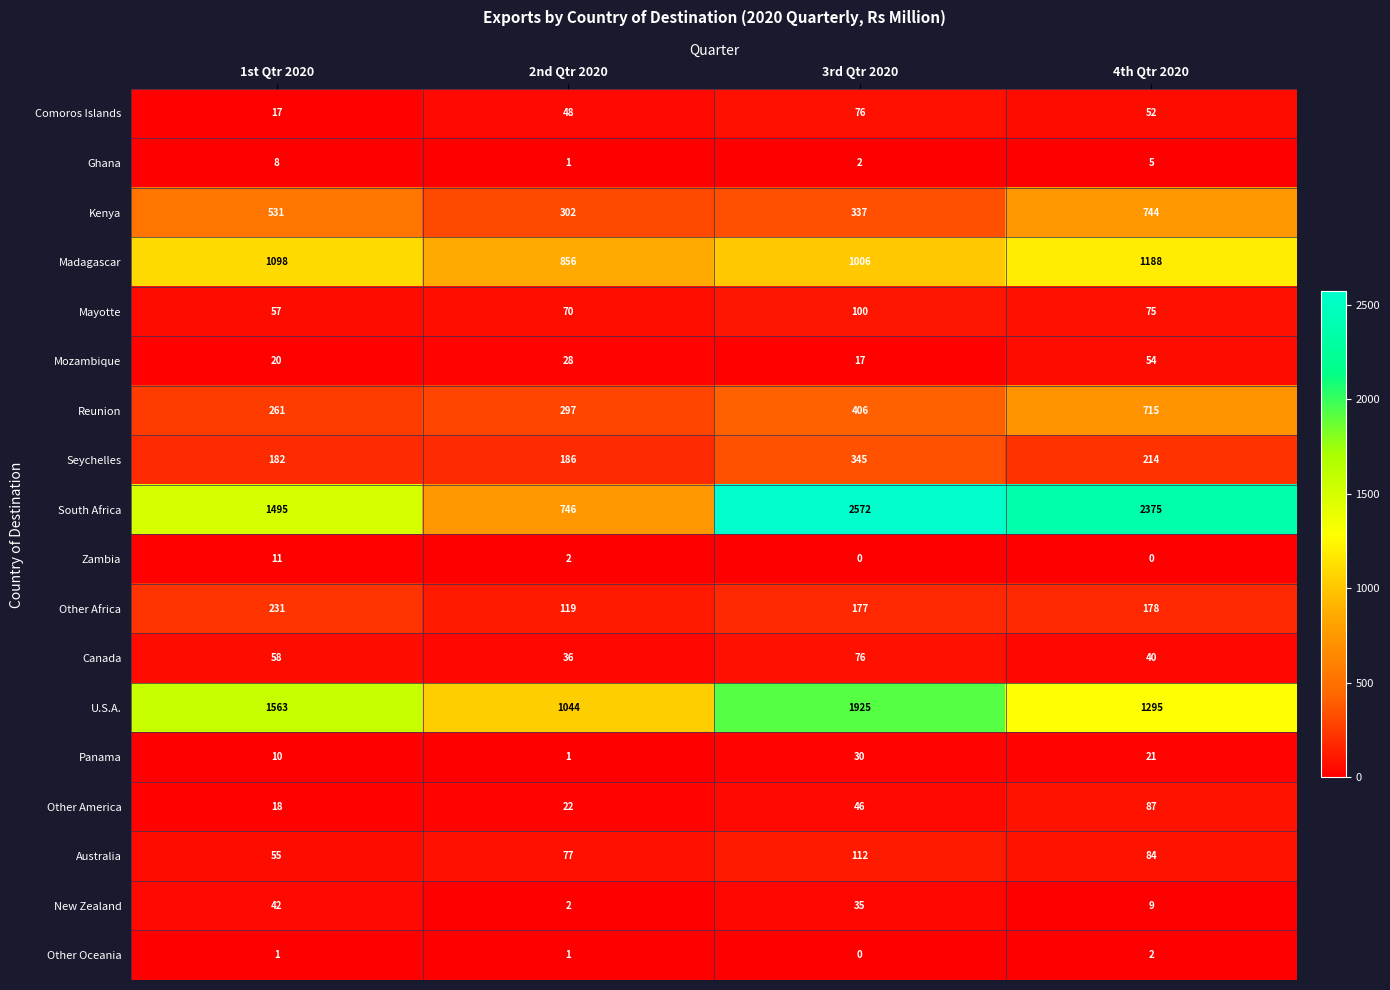

What is the sum of the Kenya values at 2nd Qtr 2020 and 1st Qtr 2020?

833